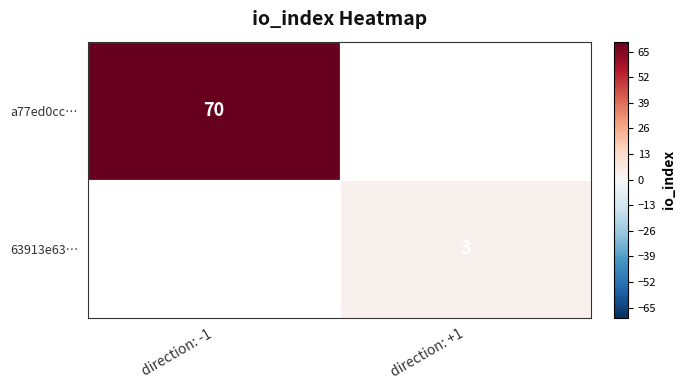

What is the greatest value displayed?

70.0